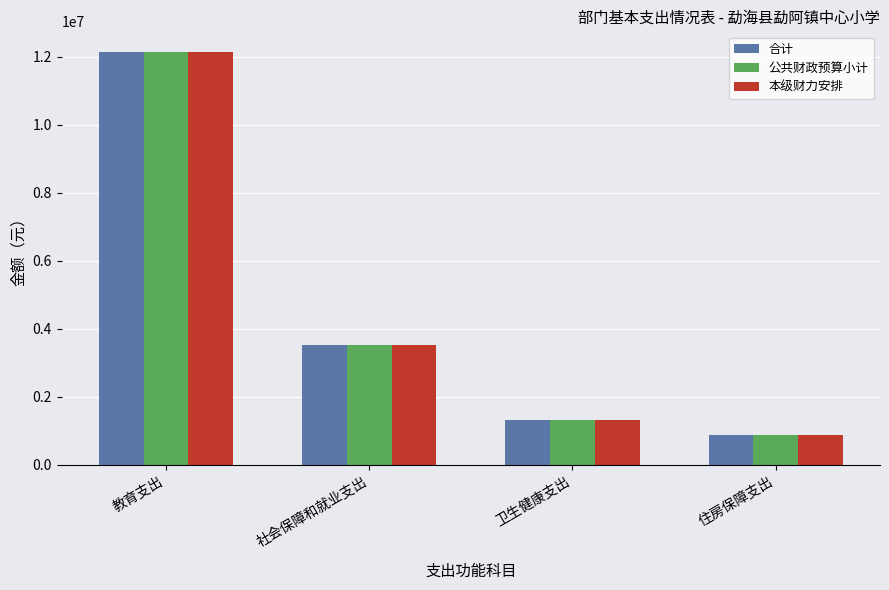

Where is 合计 nearest to the value 6508964?

社会保障和就业支出